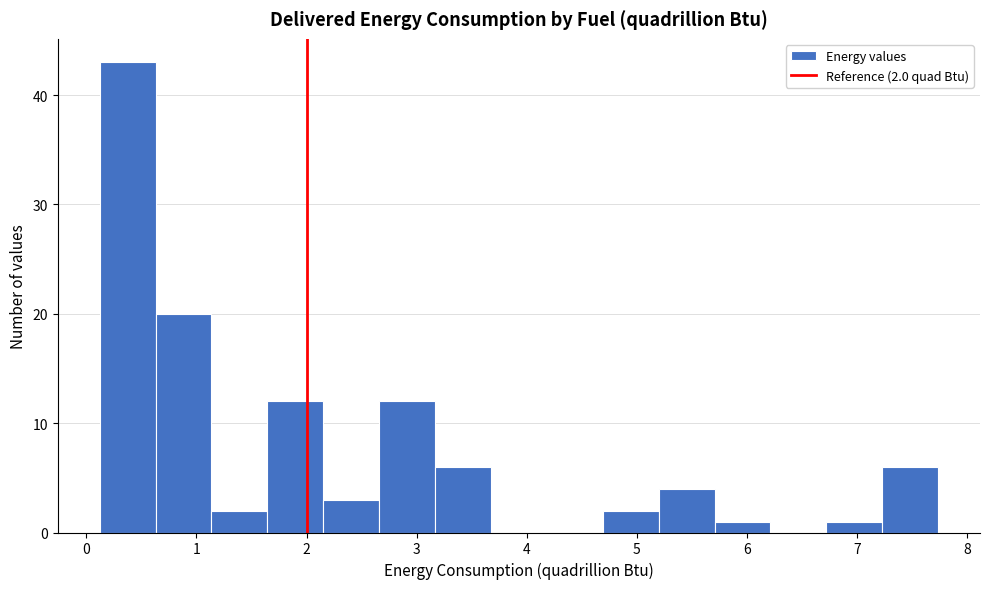

Which range on the x-axis has the tallest bar?

0.1 to 0.6